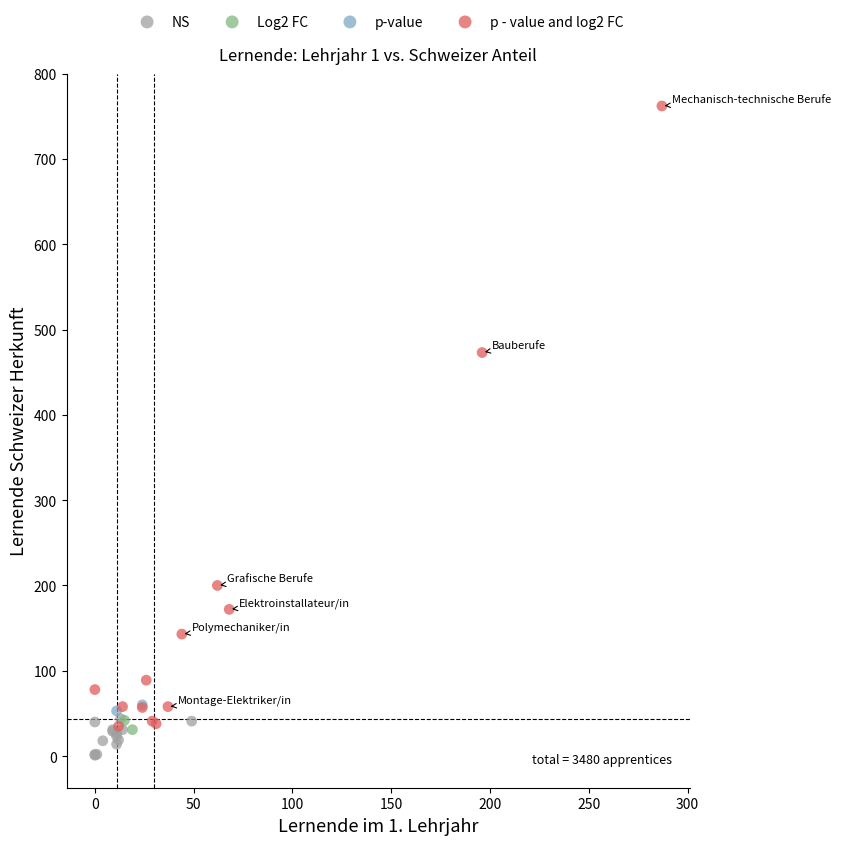

Which series has the widest spread of Y values?

p - value and log2 FC